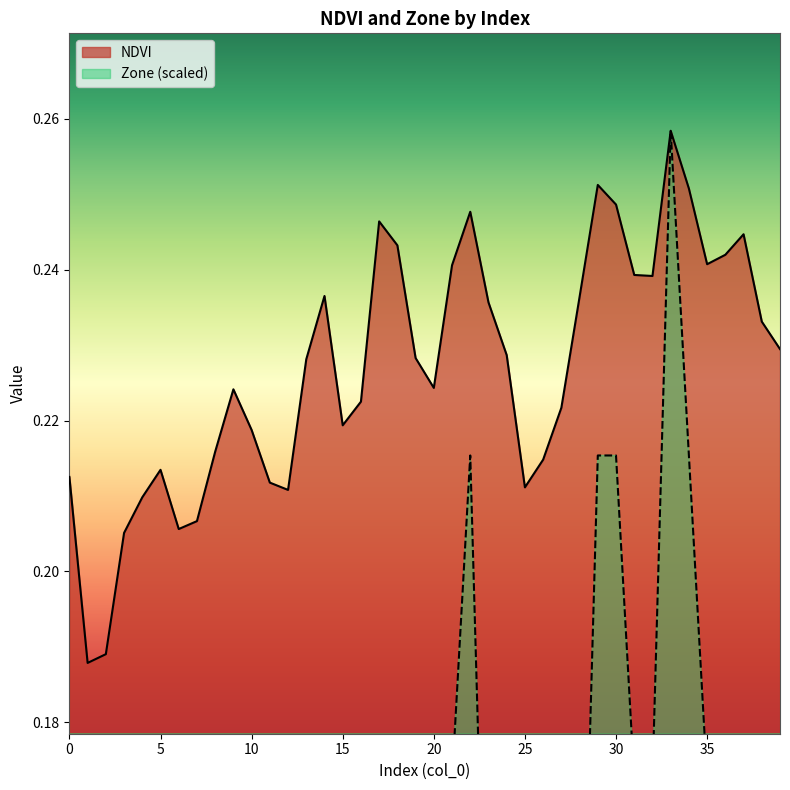

True or false: Zone has more than 0 points higher than both neighbors.

True